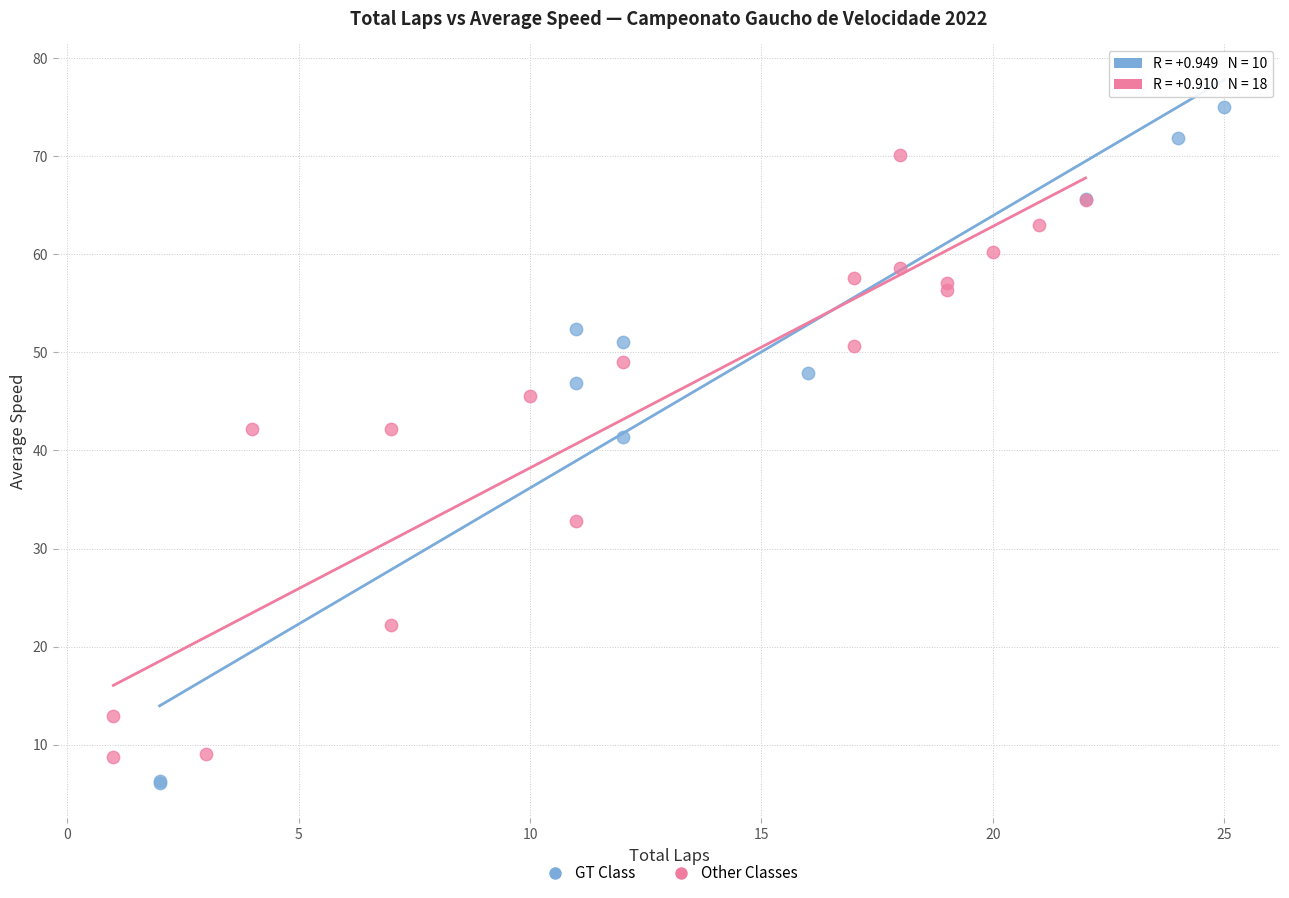

Which series contains the highest Y value?

GT Class